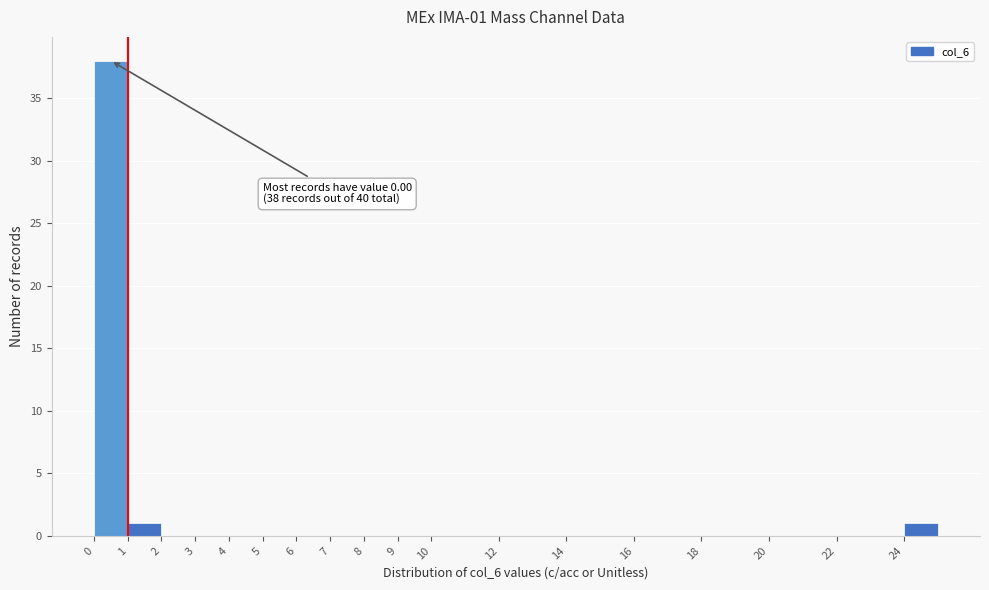

Which range on the x-axis has the tallest bar?

0 to 1